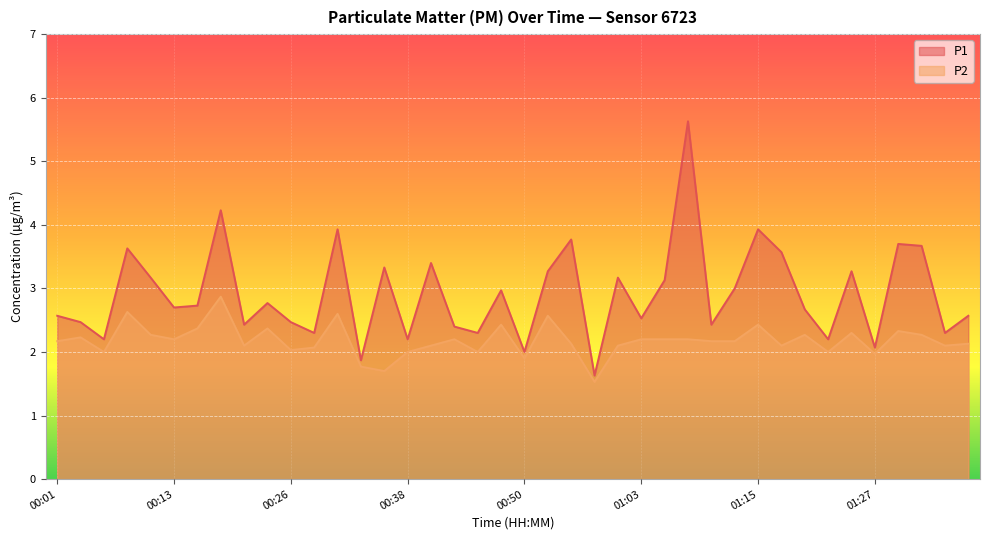

The P1 series shows 2.4 at 00:43. True or false?

True